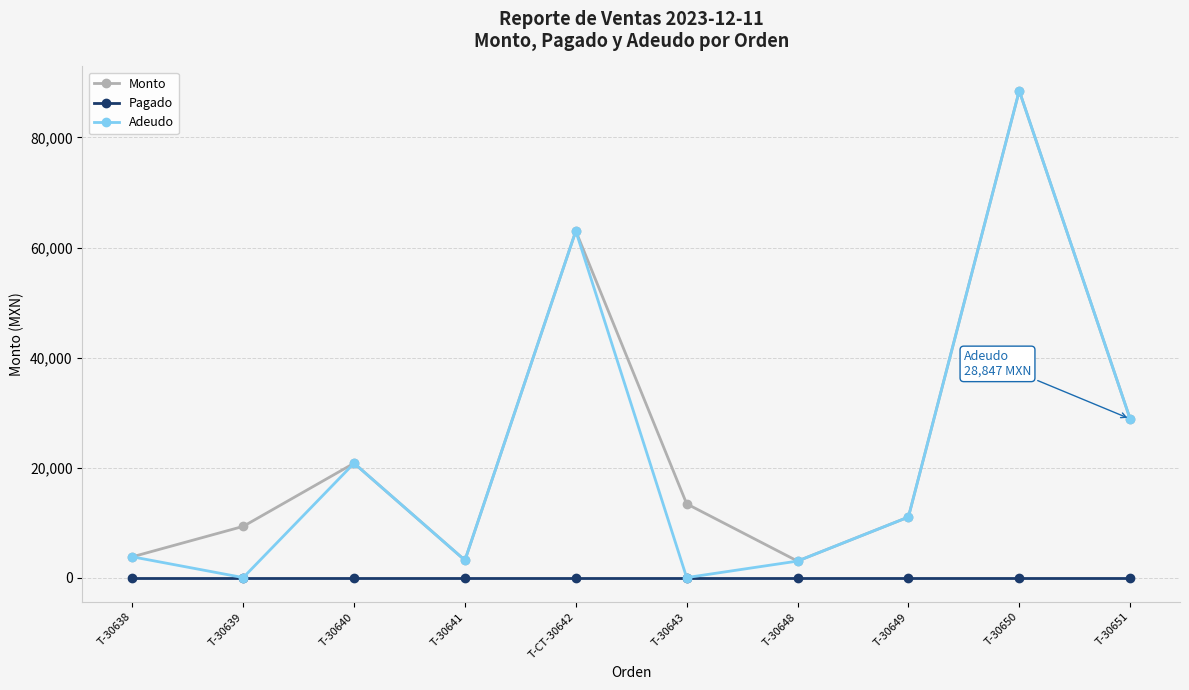

What position from the left is T-30650?

9